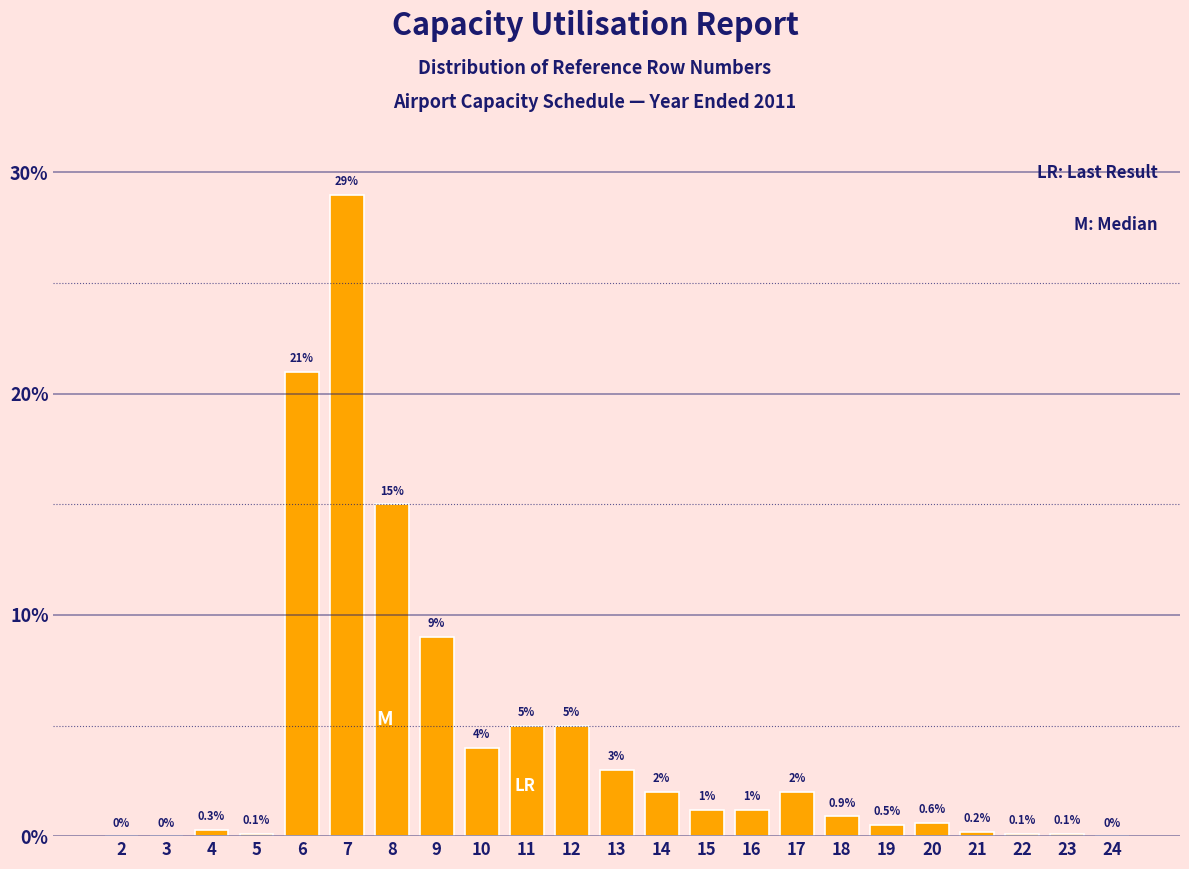

Which has a higher value, 7 or 5?

7